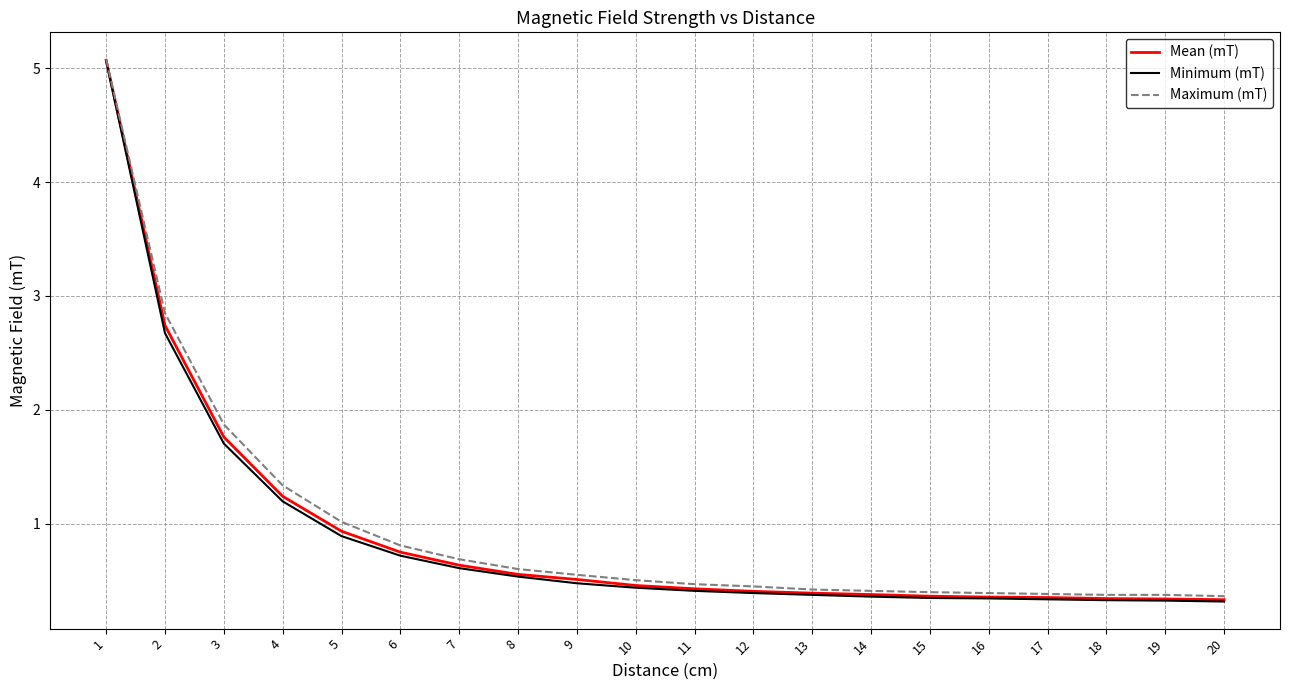

At how many categories does at least one series exceed 2?

2